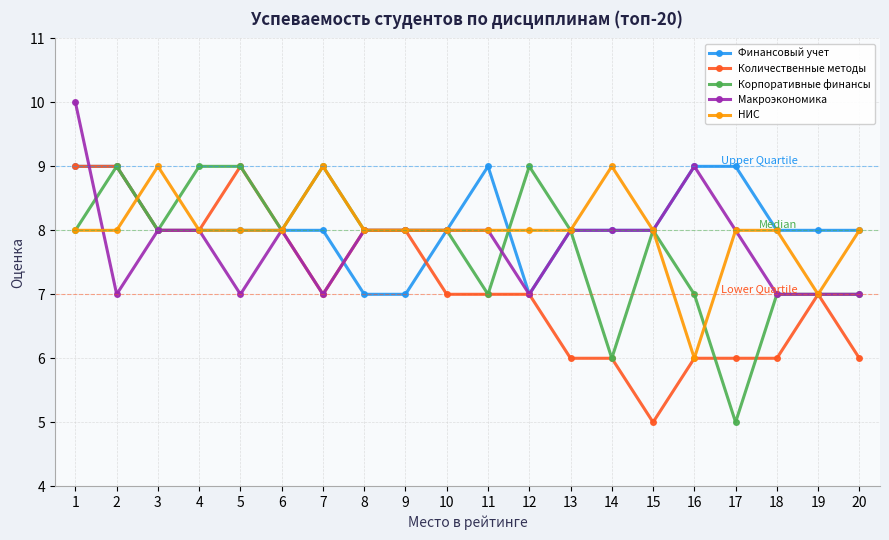

Reading right to left, extract all data points from this chart.

Финансовый учет: 8	8	8	9	9	8	8	8	7	9	8	7	7	8	8	8	8	8	9	9
Количественные методы: 6	7	6	6	6	5	6	6	7	7	7	8	8	7	8	9	8	8	9	9
Корпоративные финансы: 7	7	7	5	7	8	6	8	9	7	8	8	8	9	8	9	9	8	9	8
Макроэкономика: 7	7	7	8	9	8	8	8	7	8	8	8	8	7	8	7	8	8	7	10
НИС: 8	7	8	8	6	8	9	8	8	8	8	8	8	9	8	8	8	9	8	8